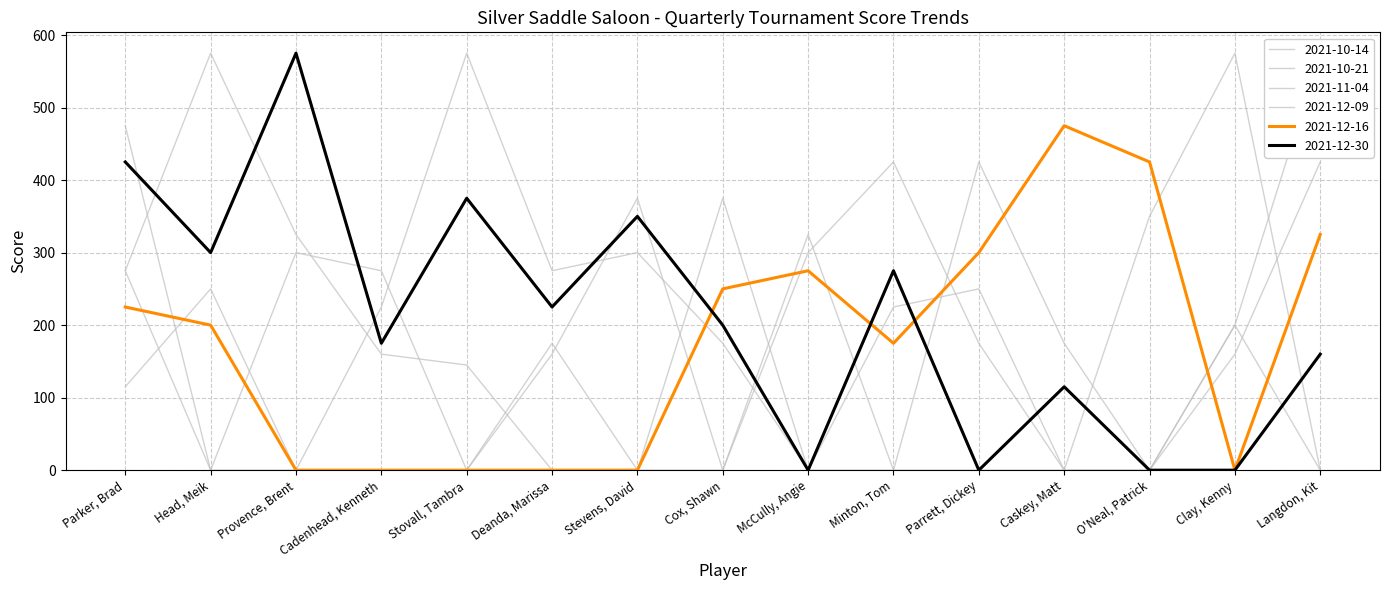

What is the average value of the 2021-12-30 series?

212